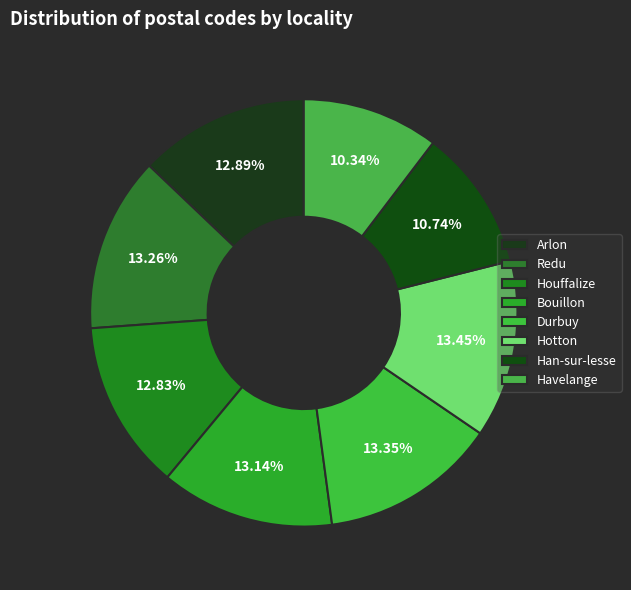

How many slices are in this pie chart?

8